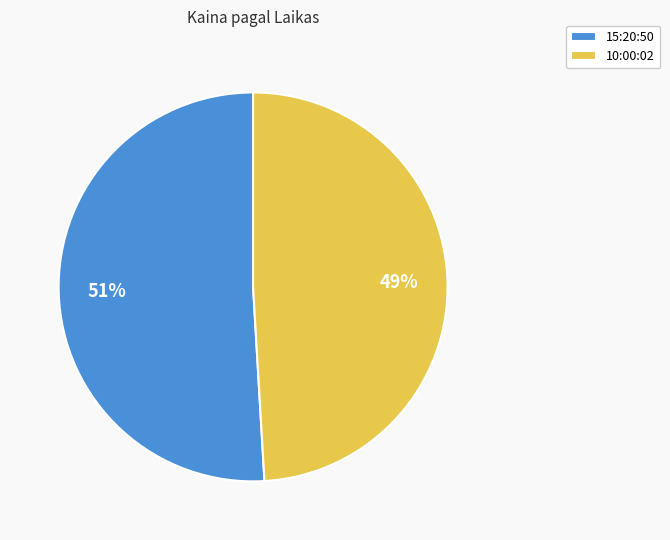

What percentage is the 15:20:50 slice, to the nearest percent?

51%